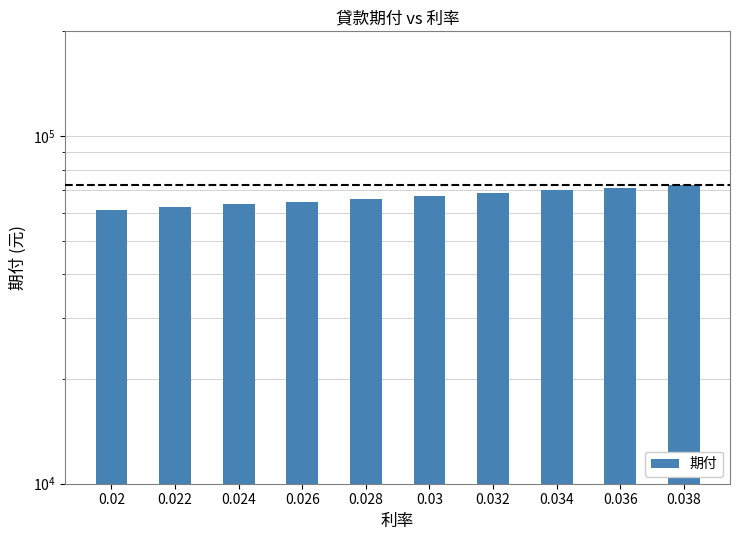

True or false: the data shows 116671.6 at 0.028.

False